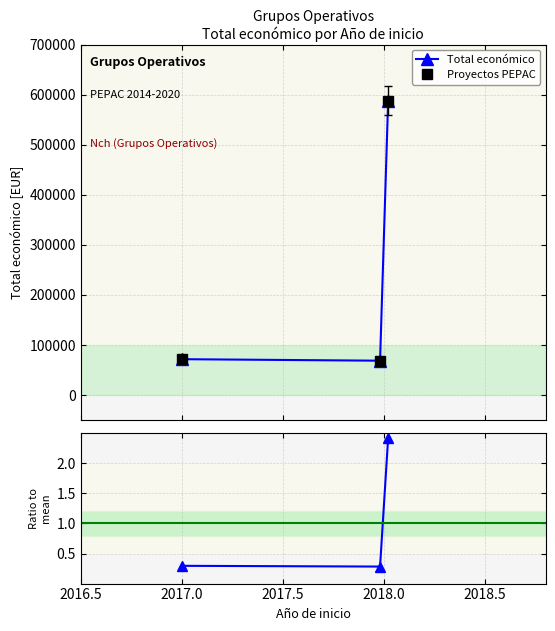

Between 2017.0 and 2017.5, which series saw the biggest shift?

Total económico